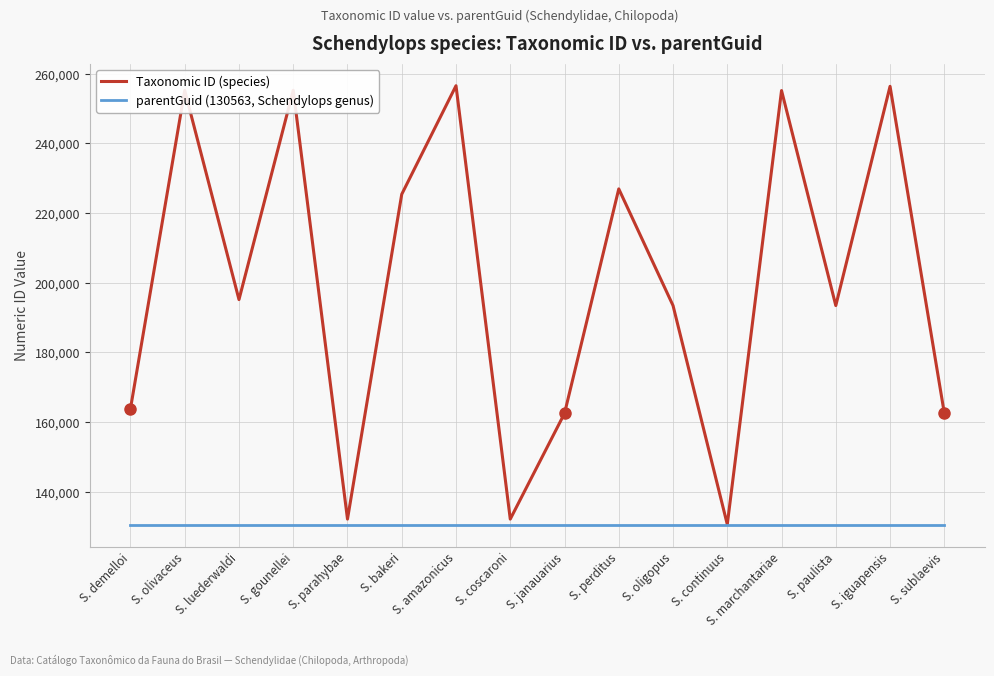

The Taxonomic ID (species) series shows 162517 at S. janauarius. True or false?

True